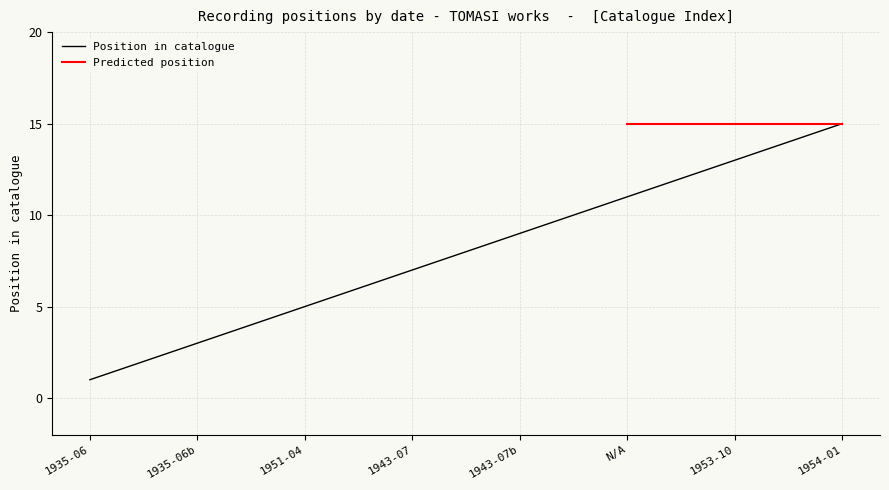

Does the chart have visible grid lines?

Yes